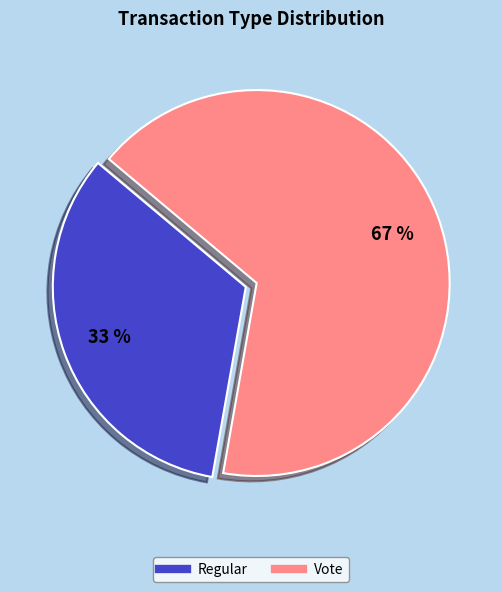

To the nearest percent, what is the combined percentage of Vote and Regular?

100%